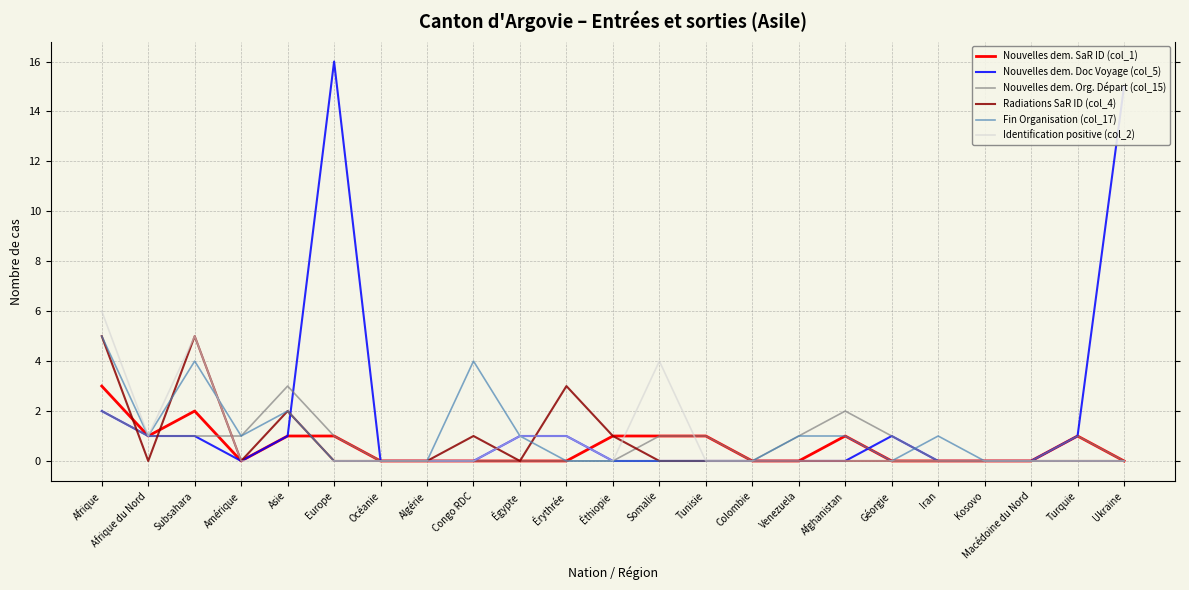

What is the difference between the Nouvelles dem. Doc Voyage (col_5) values at Asie and Ukraine?

14